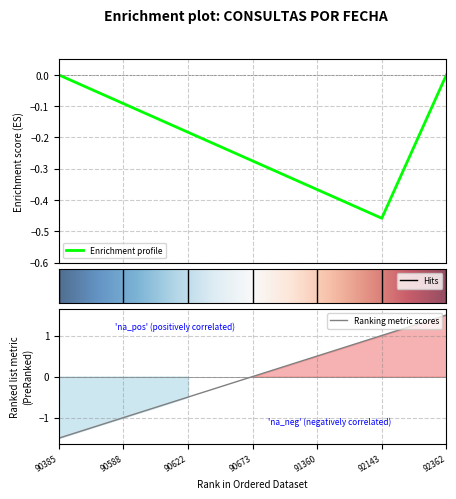

What is the difference between the maximum and minimum values?

3.0